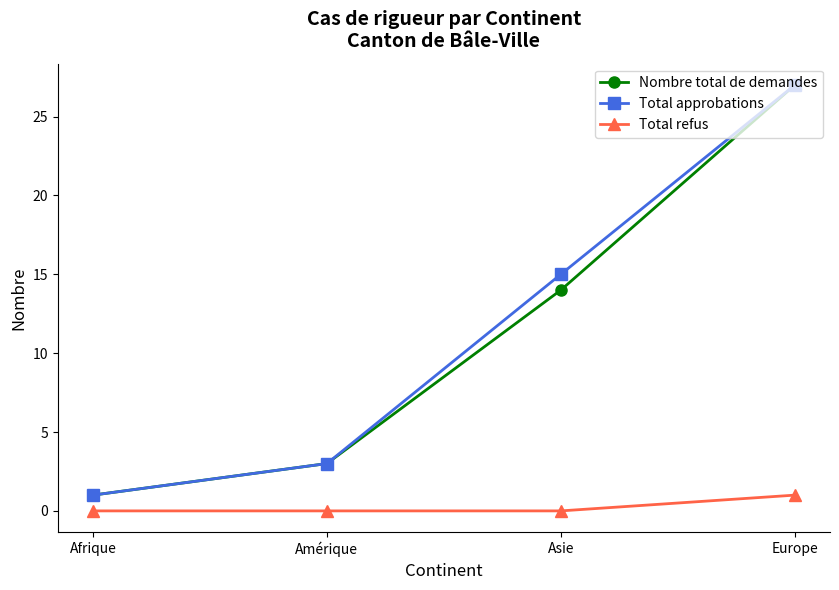

At which category is the sum across all series the highest?

Europe